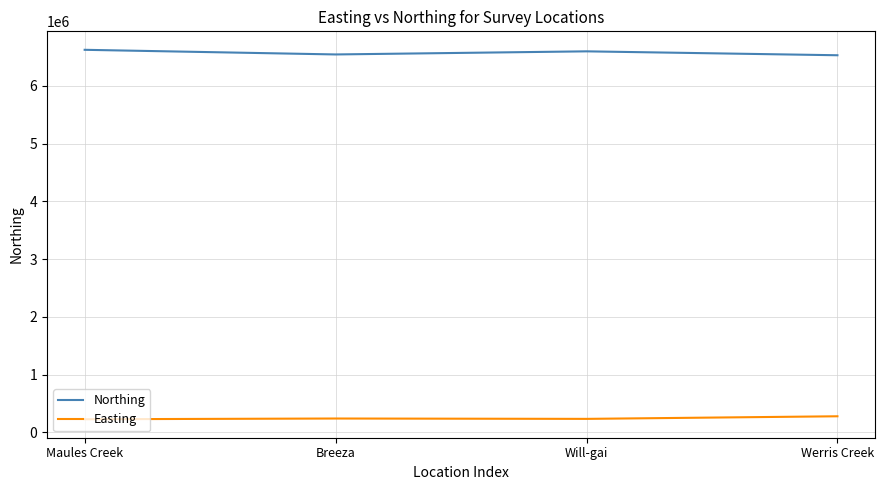

What is the difference between the highest and lowest values at Breeza?

6304613